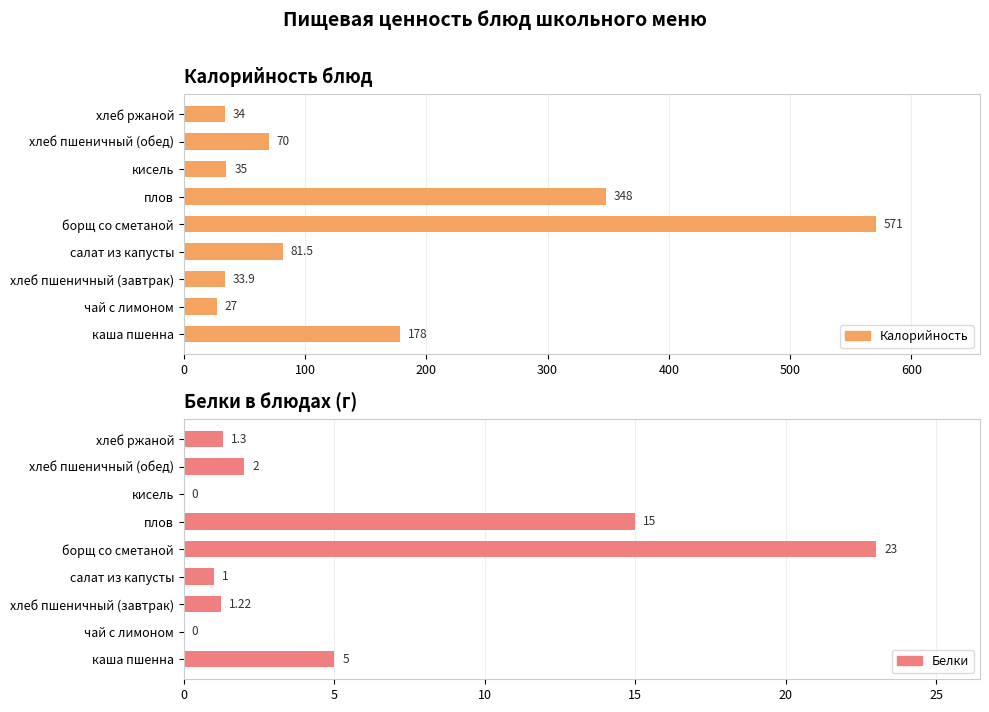

The value of Белки at хлеб ржаной is 1.3. True or false?

True